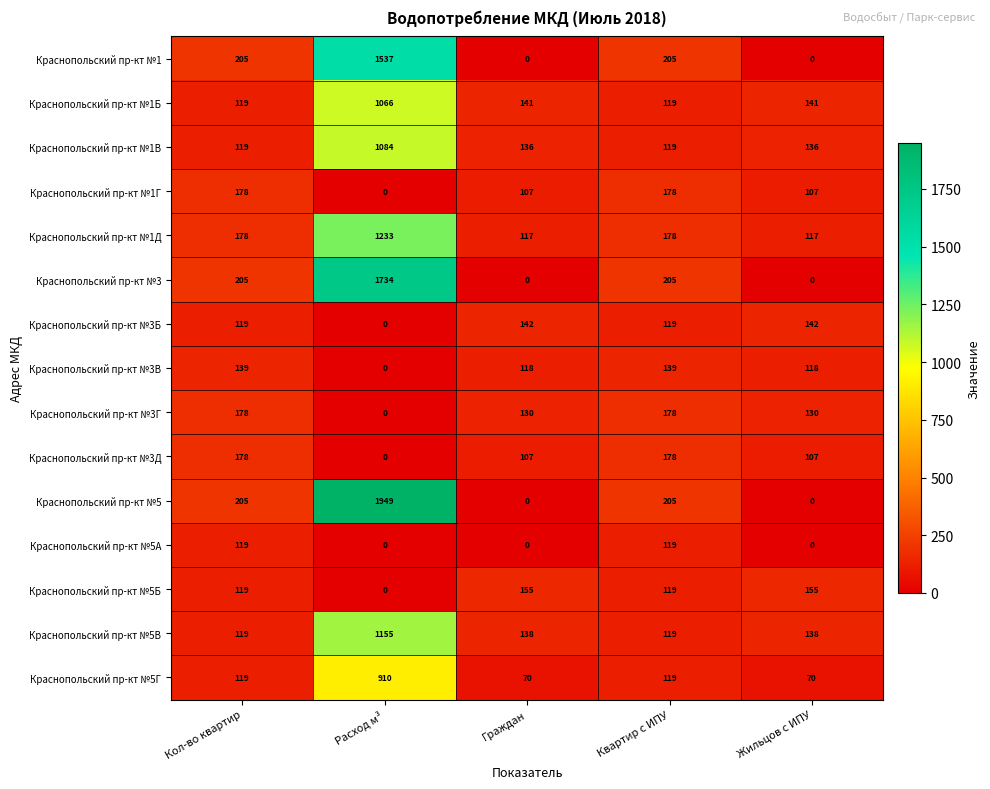

Where does the Краснопольский пр-кт №3В series first go above 118?

Кол-во квартир